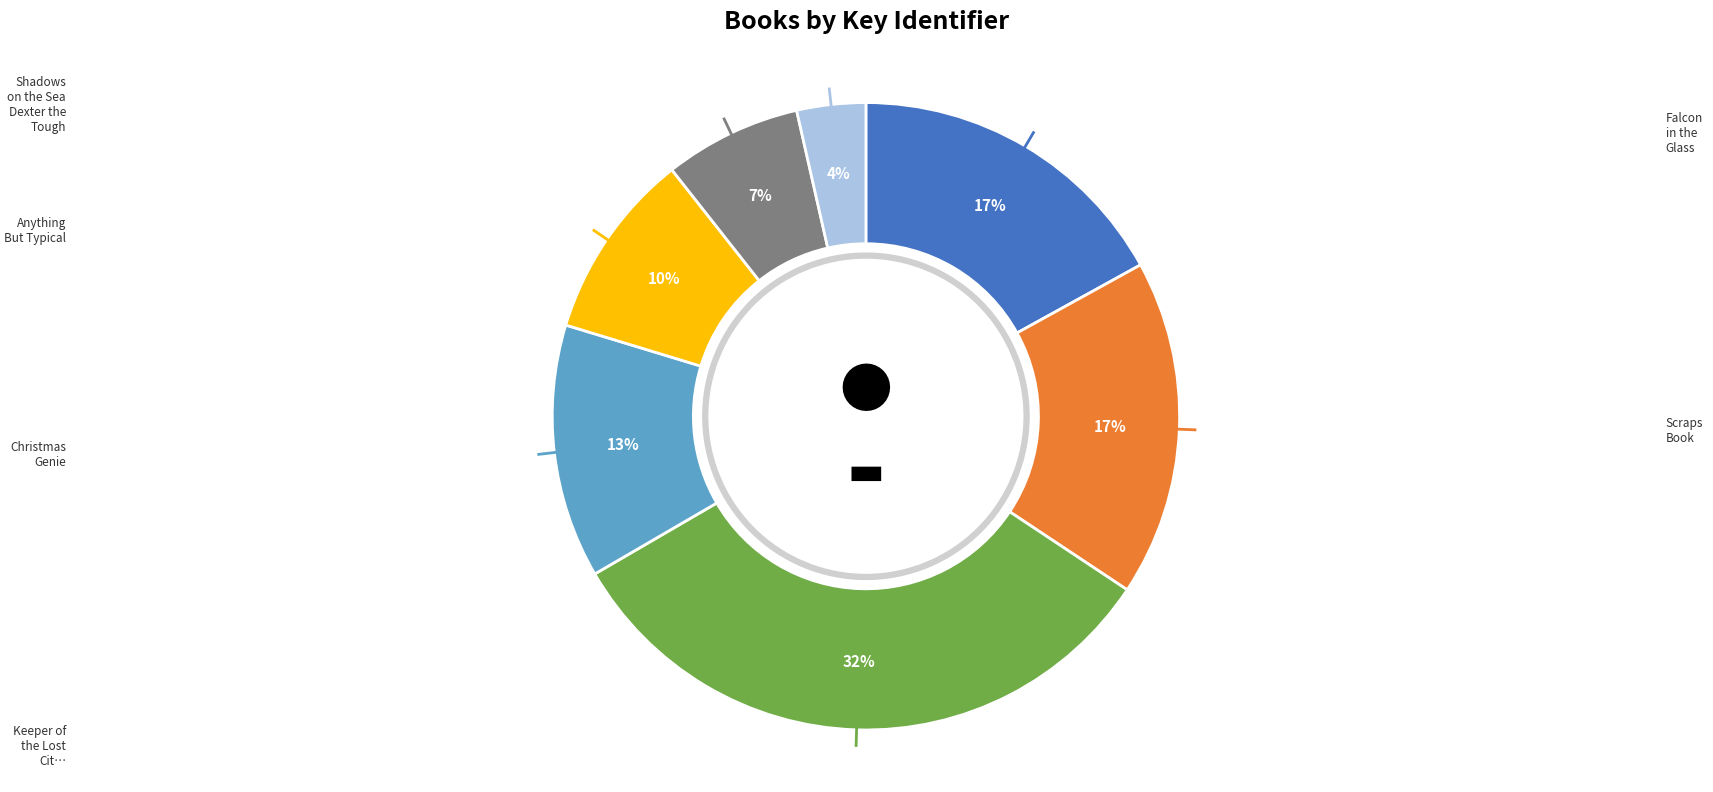

Count the number of slices in the pie.

7